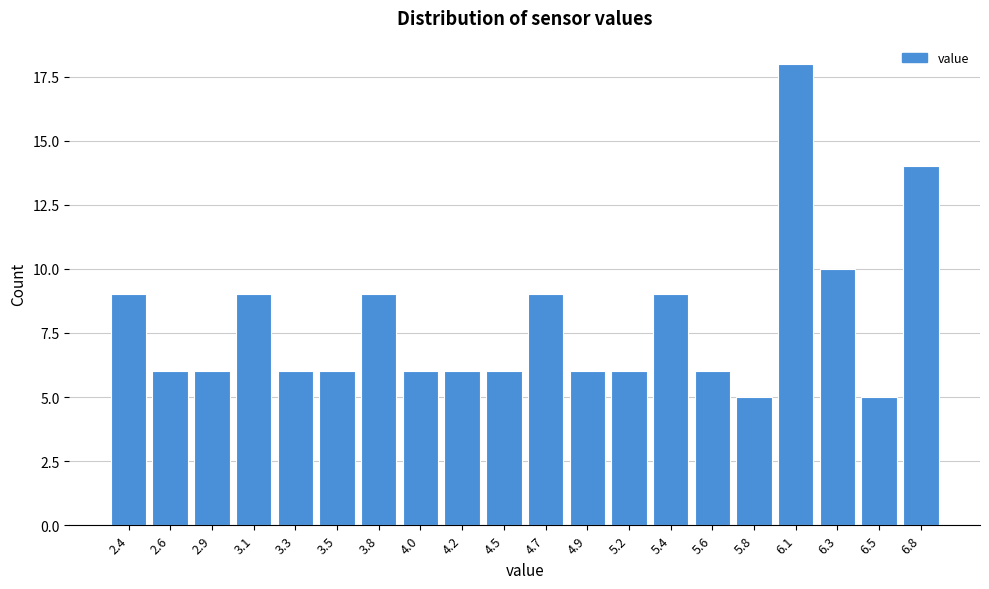

Reading left to right, extract all data points from this chart.

2.4=9	2.6=6	2.9=6	3.1=9	3.3=6	3.5=6	3.8=9	4.0=6	4.2=6	4.5=6	4.7=9	4.9=6	5.2=6	5.4=9	5.6=6	5.8=5	6.1=18	6.3=10	6.5=5	6.8=14